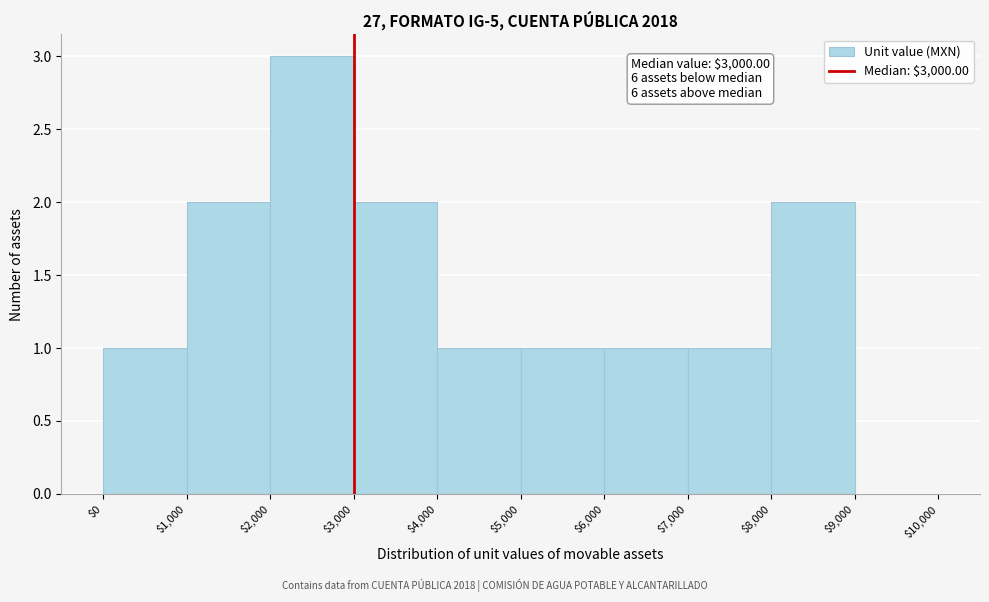

Which range on the x-axis has the tallest bar?

$2,000 to $3,000